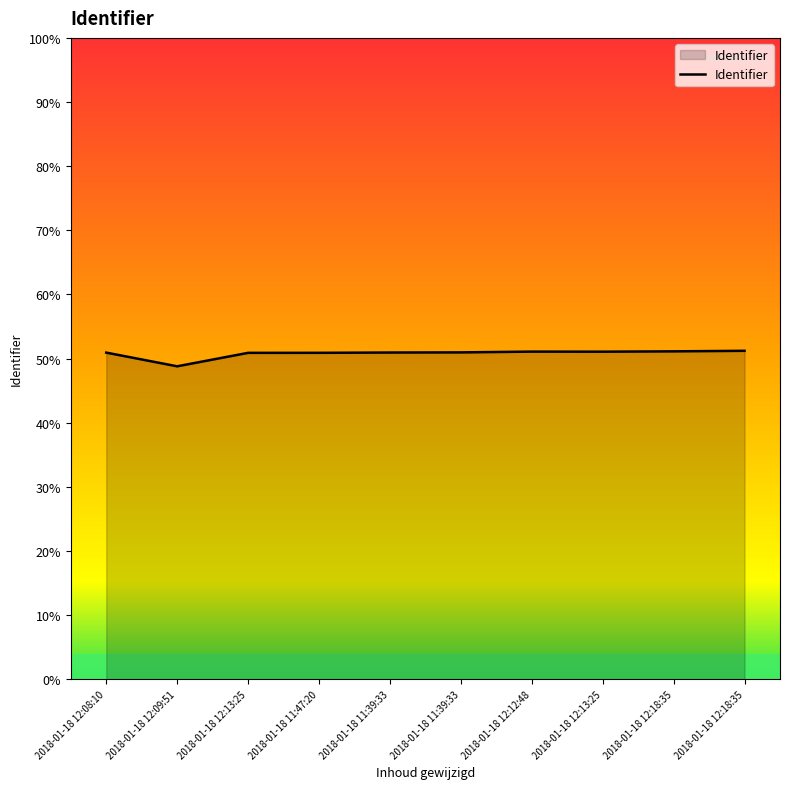

Which has a higher value, 2018-01-18 11:39:33 or 2018-01-18 12:18:35?

2018-01-18 12:18:35